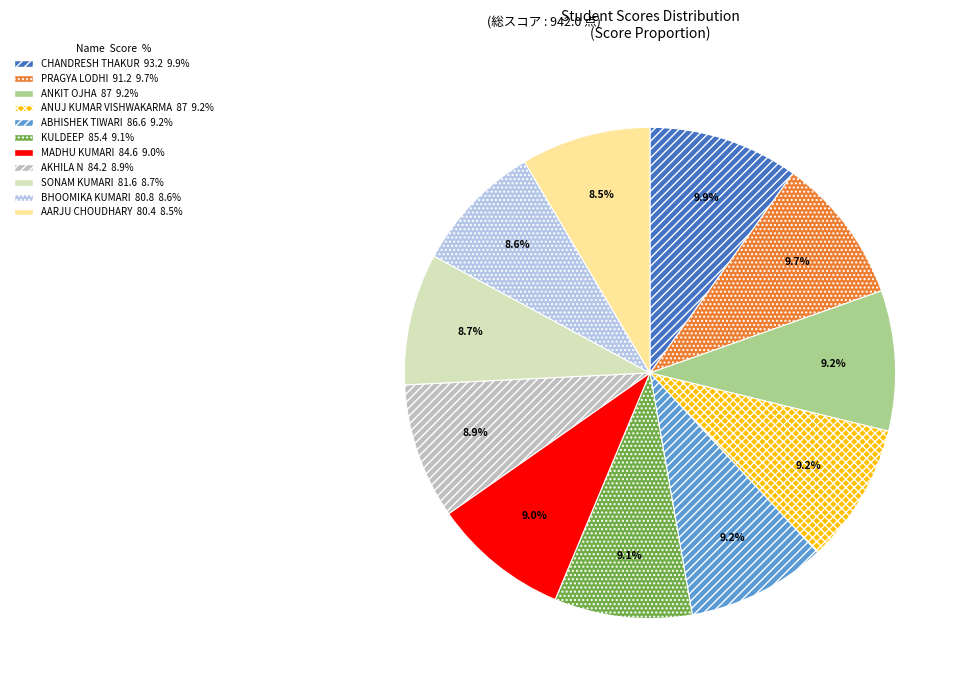

What is the ratio of the value at AARJU CHOUDHARY to the value at SONAM KUMARI?

1.0